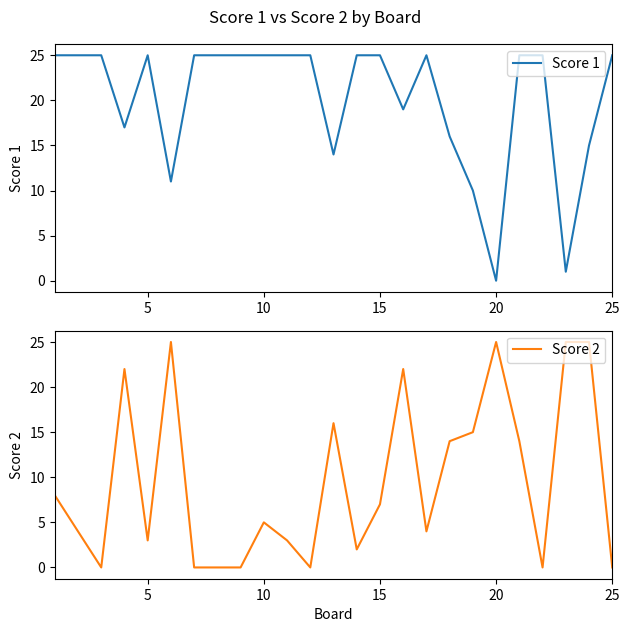

Is it true that Score 1 equals 40 at 5?

False